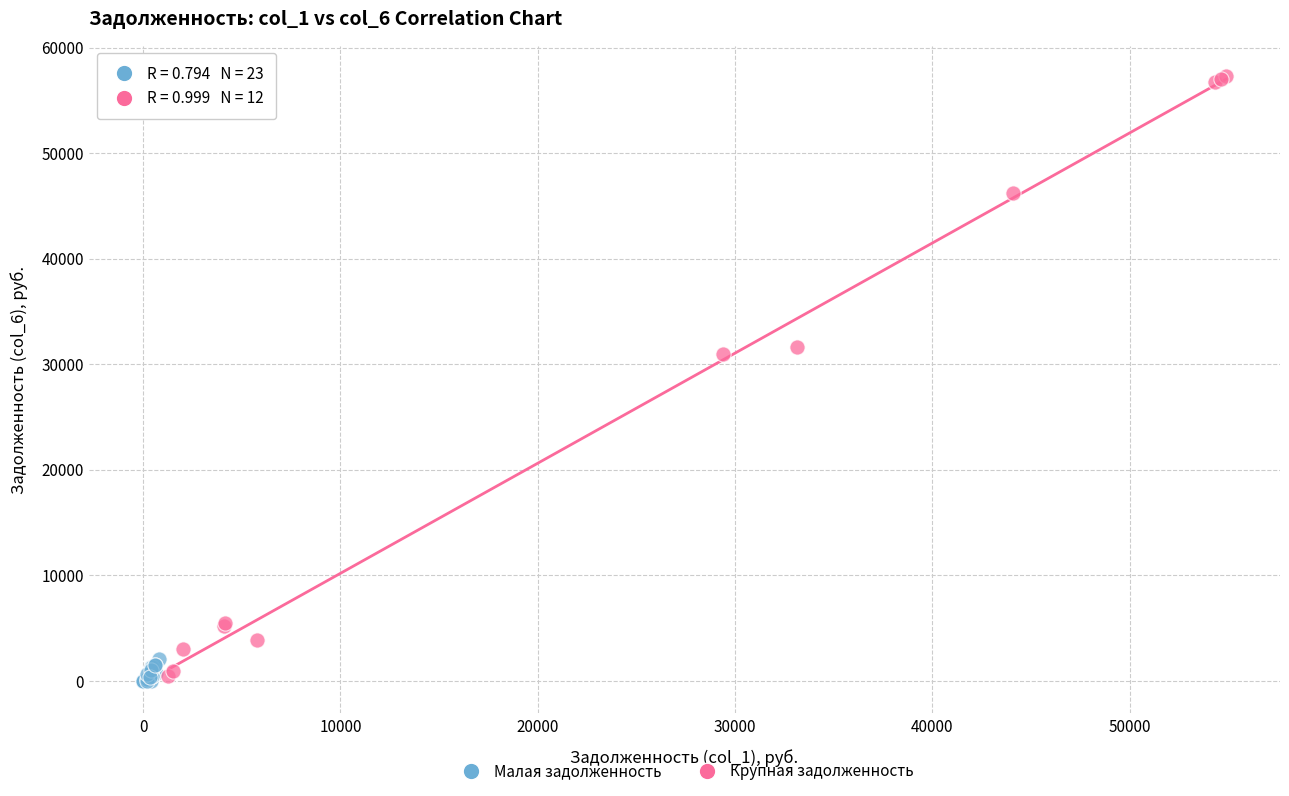

Which series has the widest spread of Y values?

Крупная задолженность